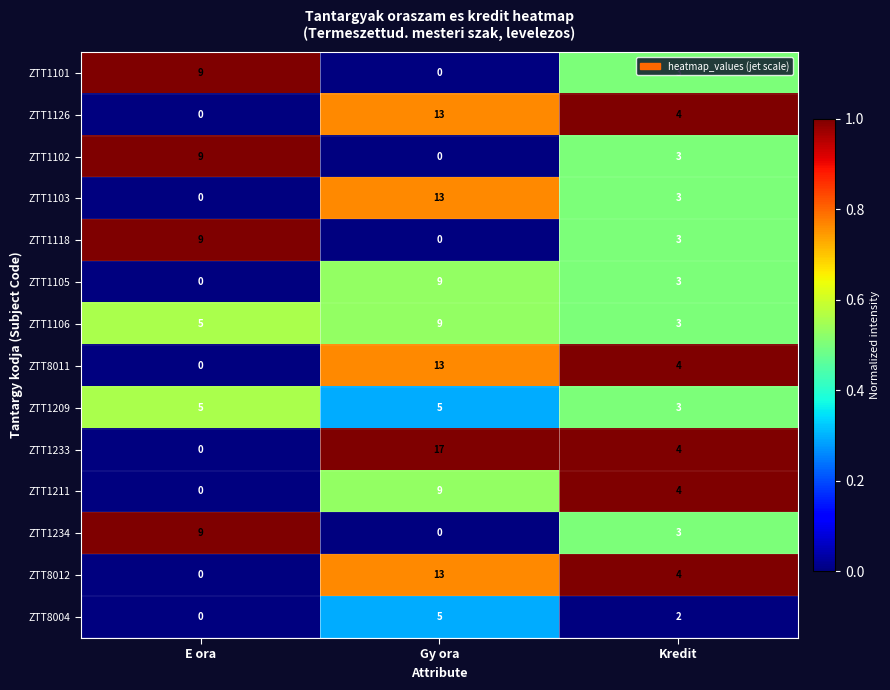

The value of ZTT1211 at Gy ora is 9. True or false?

True